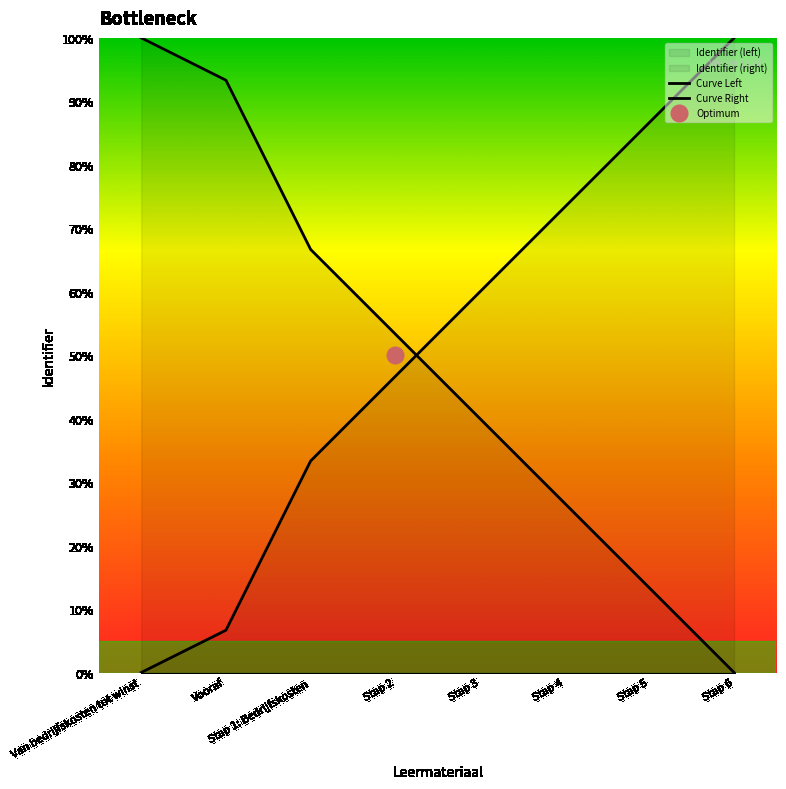

Reading left to right, list all the values displayed in this chart.

Curve Left: 0.0	6.7	33.3	46.7	60.0	73.3	86.7	100.0
Curve Right: 100.0	93.3	66.7	53.3	40.0	26.7	13.3	0.0